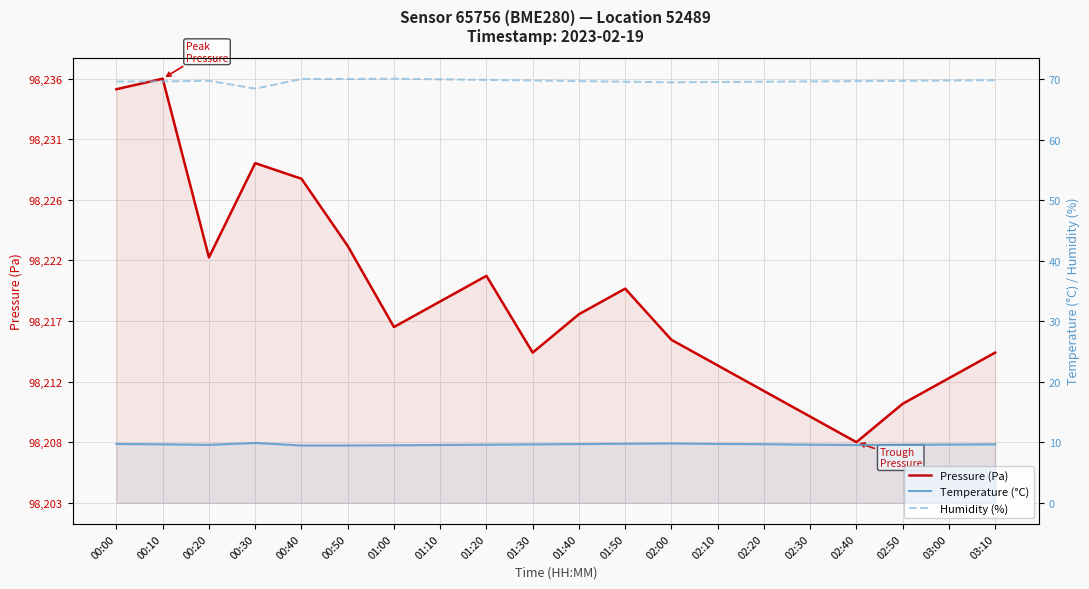

What is the label of the 16th point from the right?

00:40